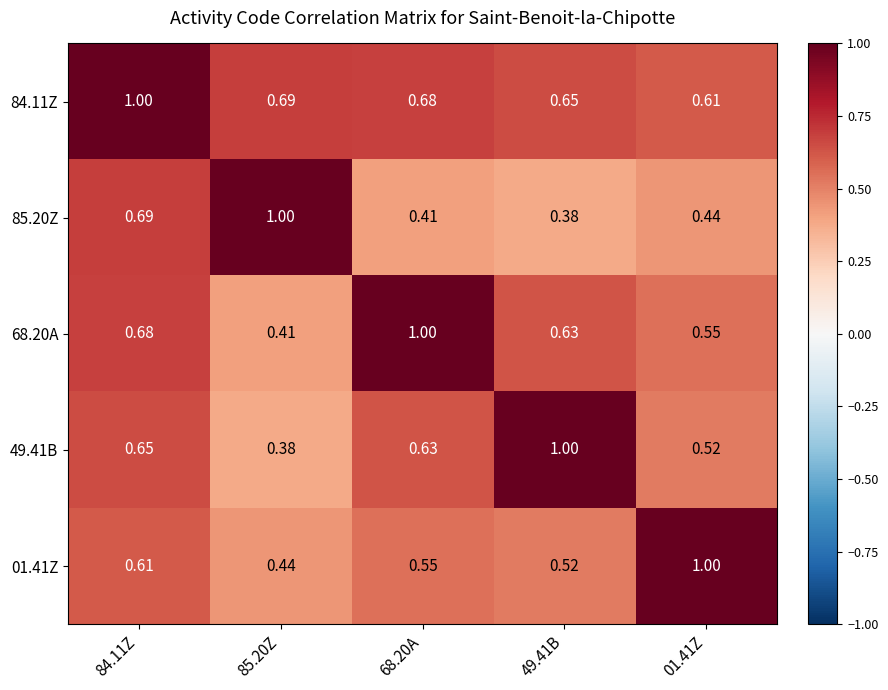

Rank the series at 85.20Z from highest to lowest value.

85.20Z, 84.11Z, 01.41Z, 68.20A, 49.41B